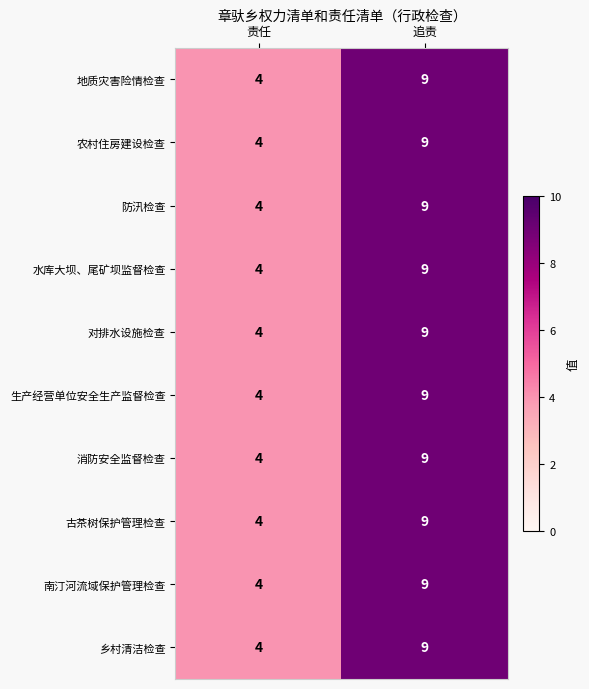

True or false: 消防安全监督检查 has a value of 9 at 追责.

True